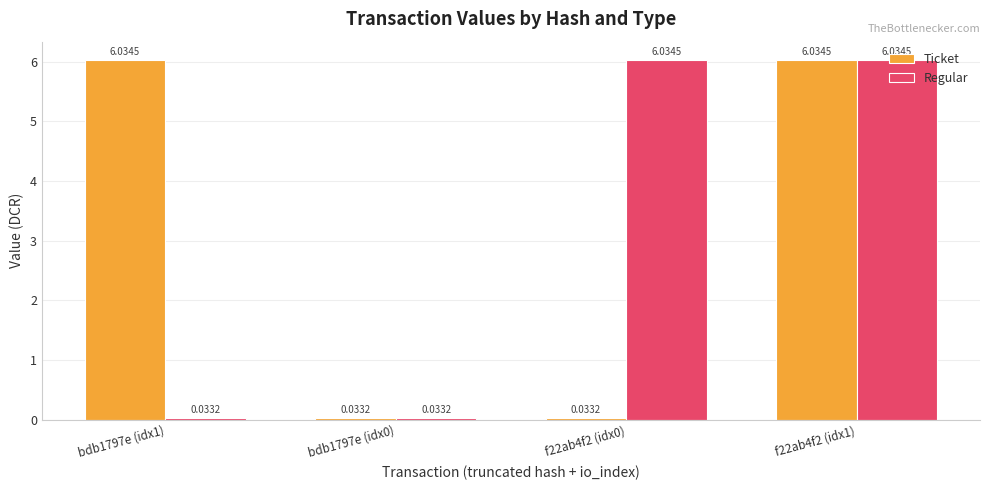

Are the bars grouped side by side (vs. stacked)?

Yes